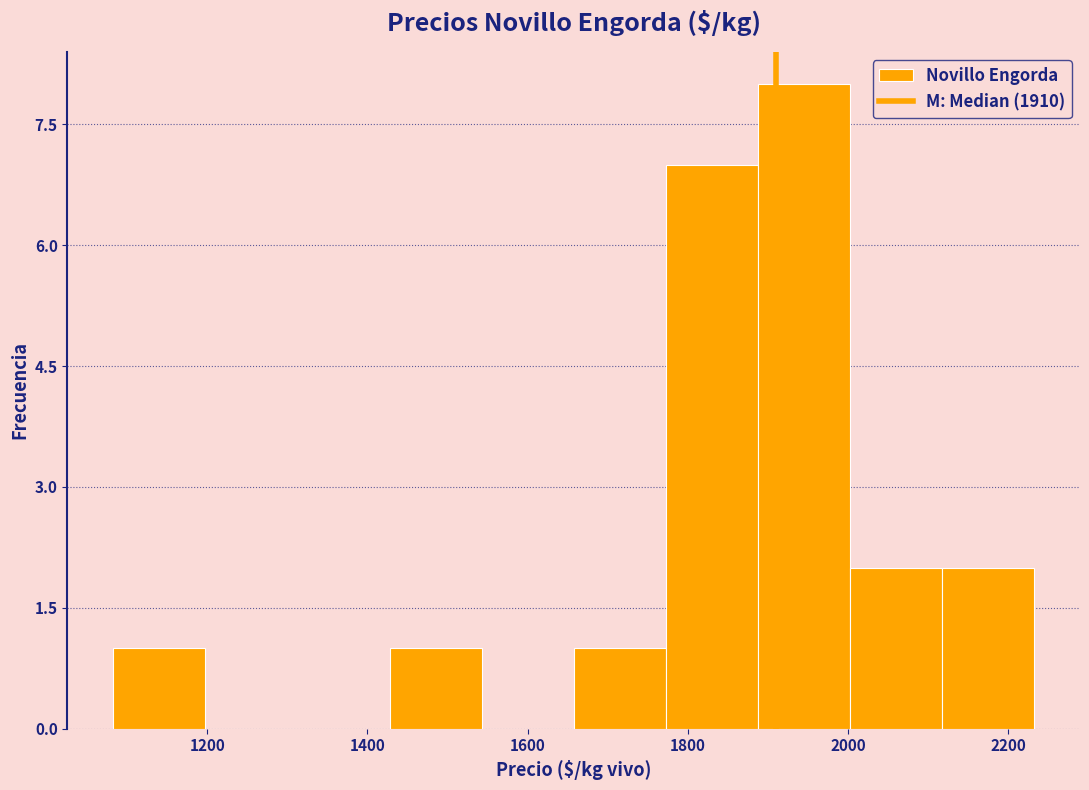

Which range on the x-axis has the tallest bar?

1880 to 2000